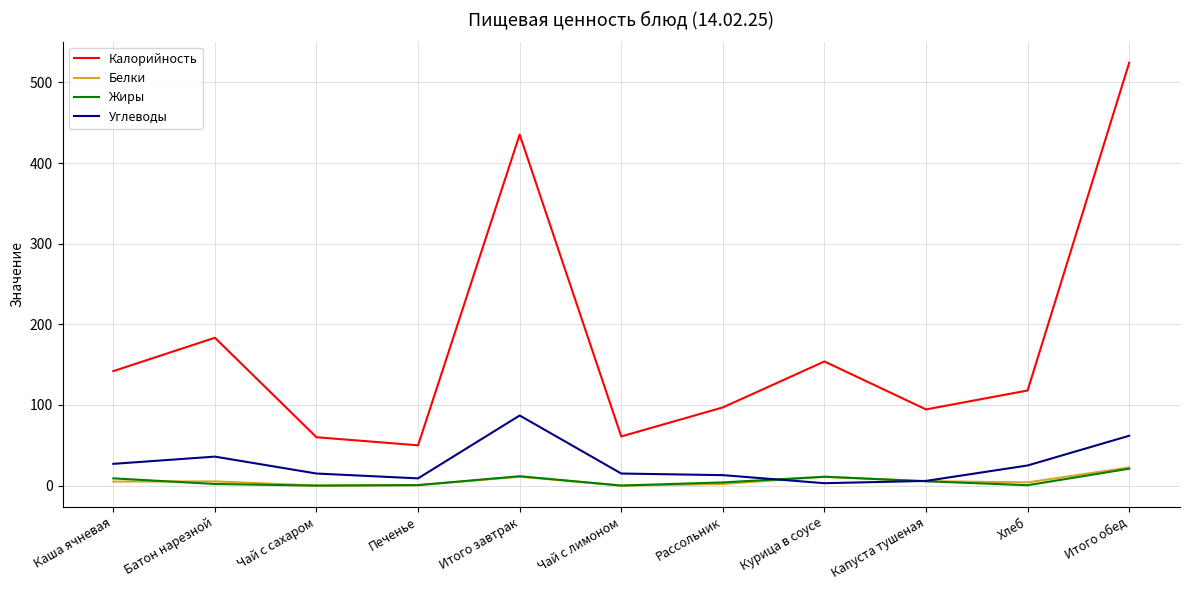

At how many categories does at least one series exceed 17?

11